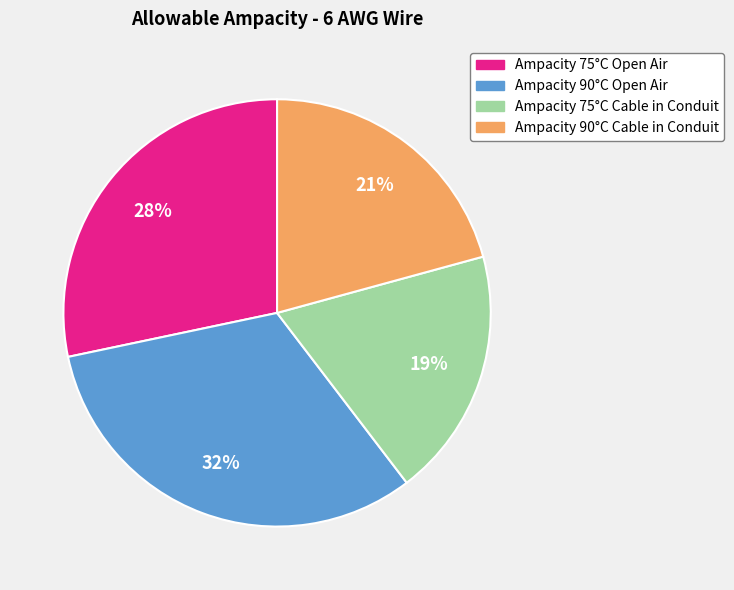

True or false: Ampacity 90°C Cable in Conduit accounts for 29% of the total.

False